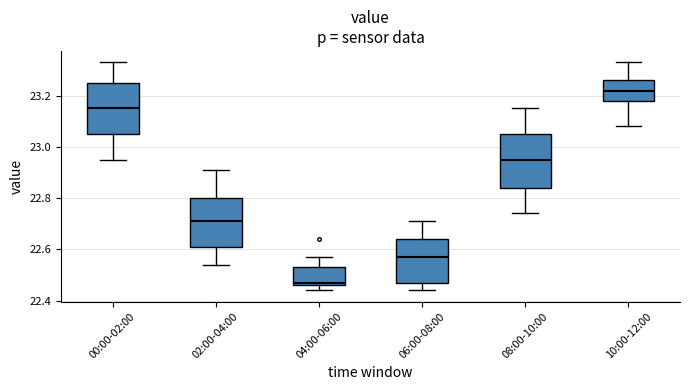

Which box's median line is the highest?

10:00-12:00